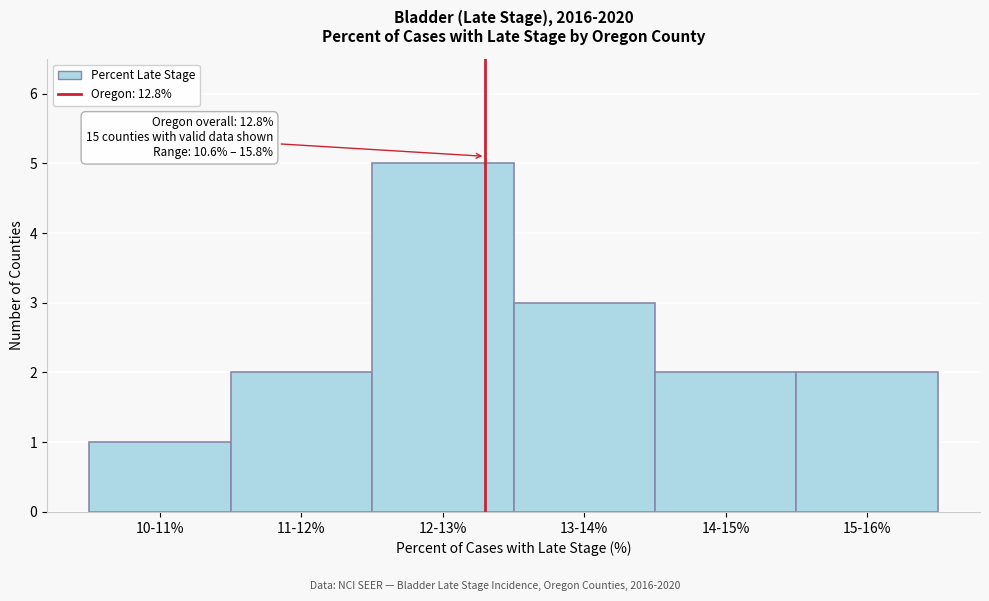

Reading left to right, what are all the values shown in this chart?

1	2	5	3	2	2